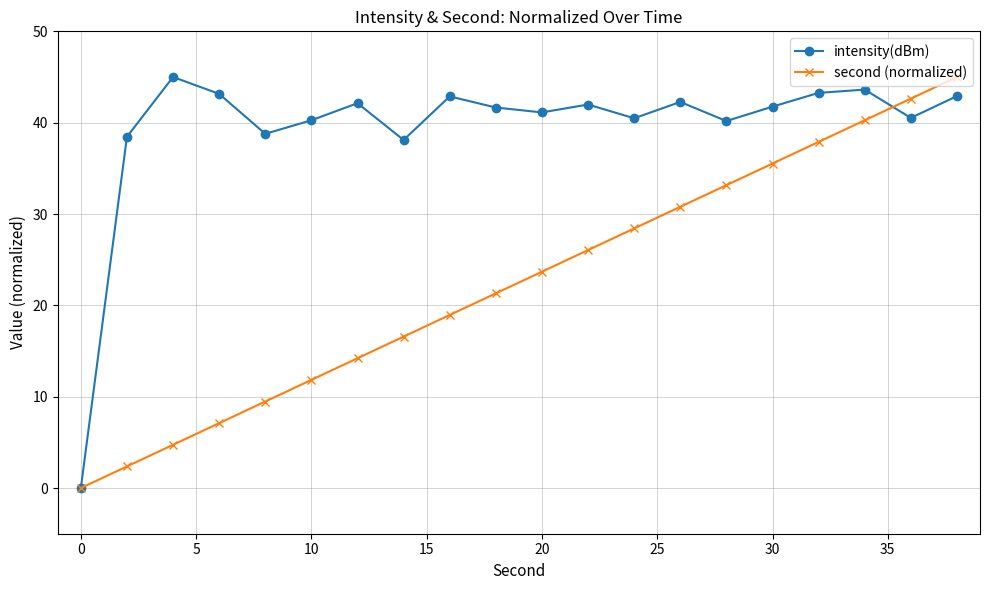

Rank the series by their average value, from highest to lowest.

intensity(dBm), second (normalized)